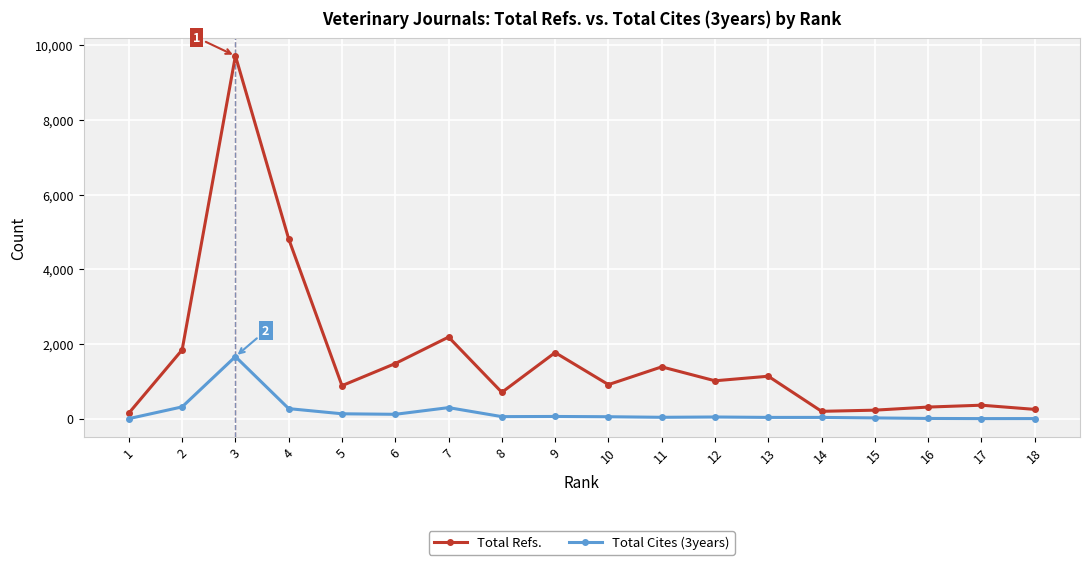

At which label does Total Refs. reach its peak?

3